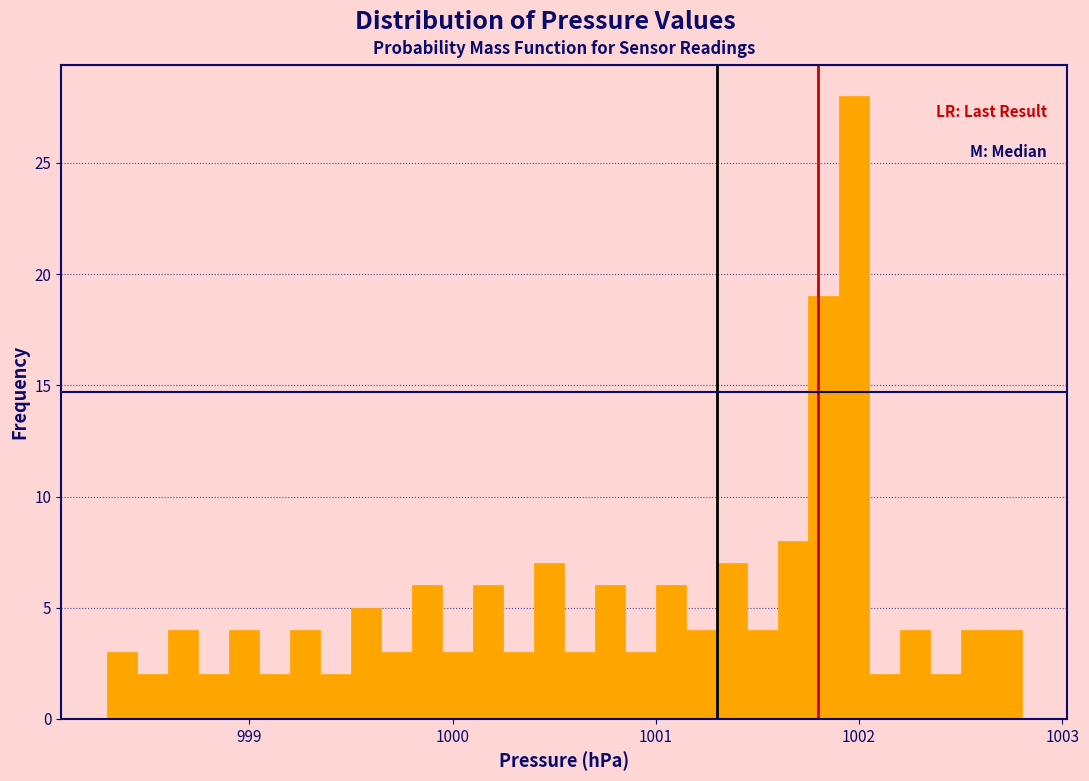

Around what value on the x-axis is the tallest bar? Give the approximate position of its centre, as read against the axis.

1002.0